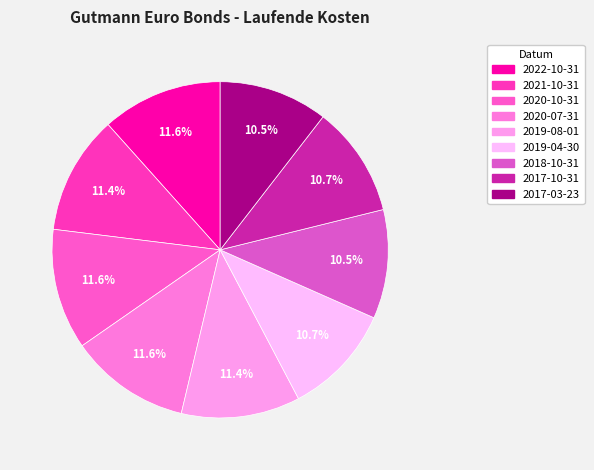

To the nearest percent, what is the difference between the largest and smallest slice percentages?

1%